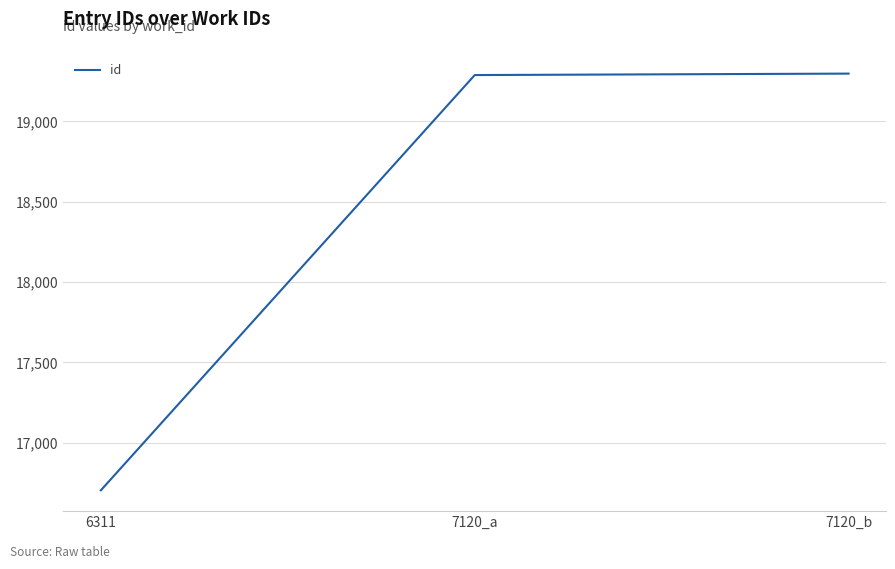

What position from the right is 7120_a?

2